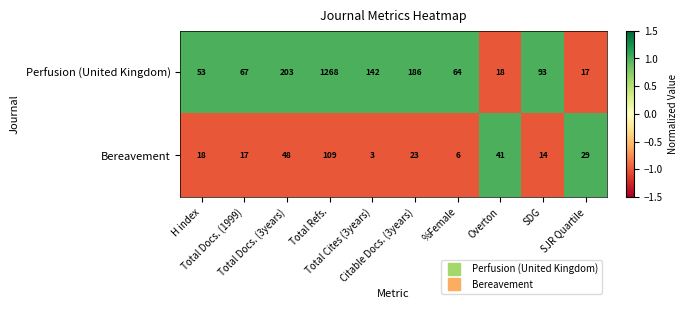

What is the highest value of the Bereavement series?

109